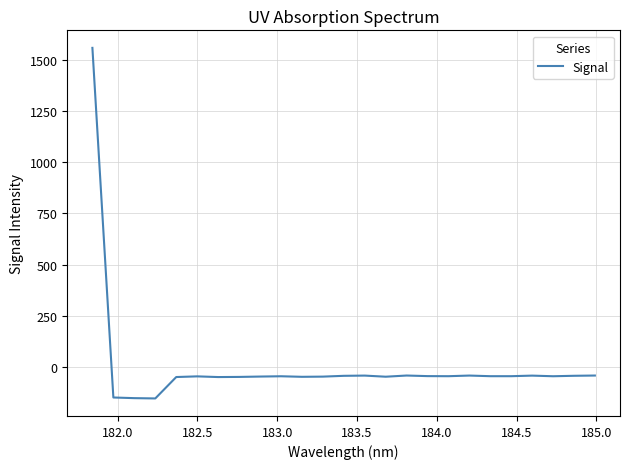

What is the smallest value displayed?

-153.8